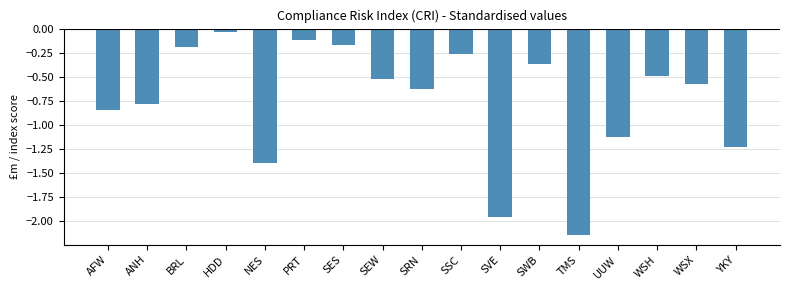

Which label corresponds to the smallest value in the chart?

TMS